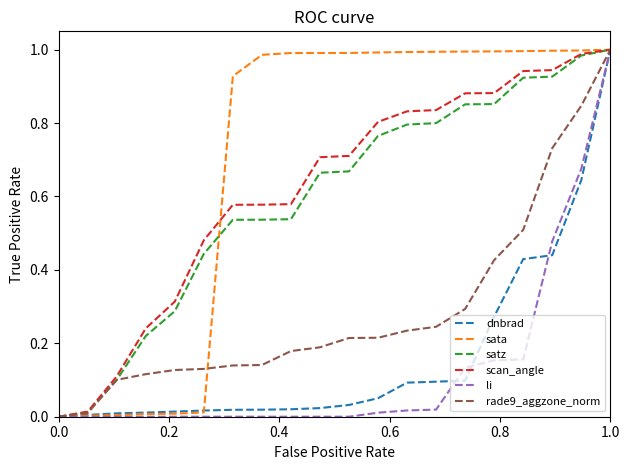

Which series has the largest total across all categories?

sata